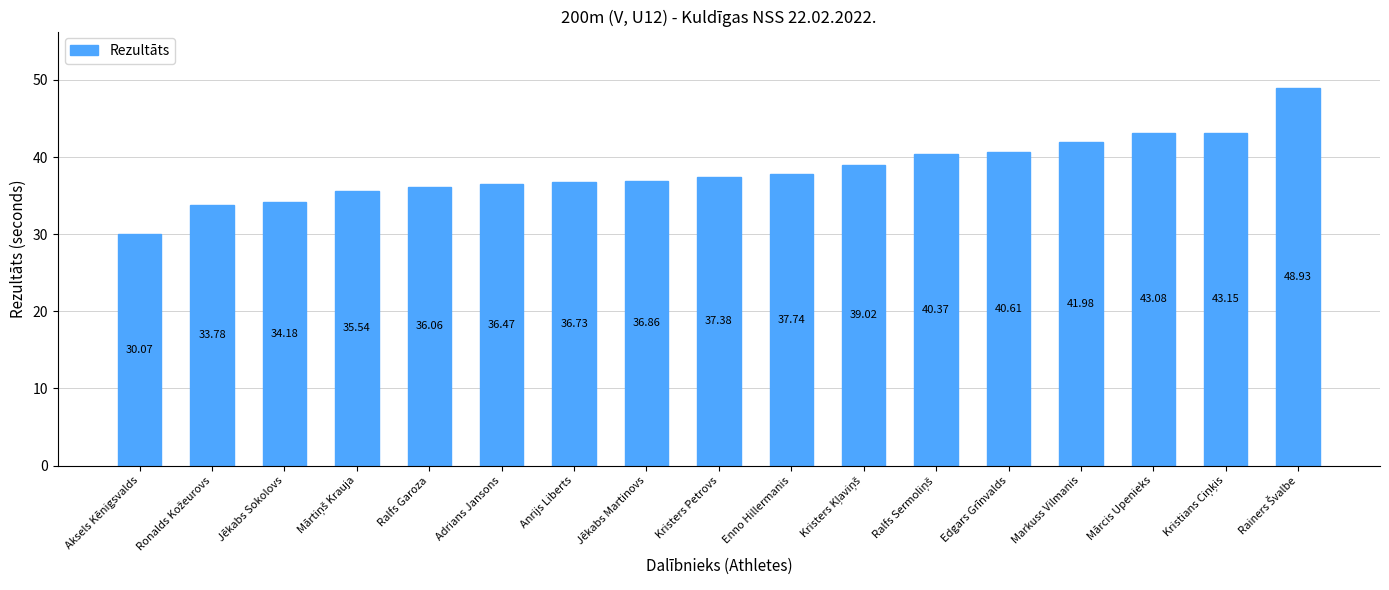

At which label does the data first exceed 37?

Kristers Petrovs